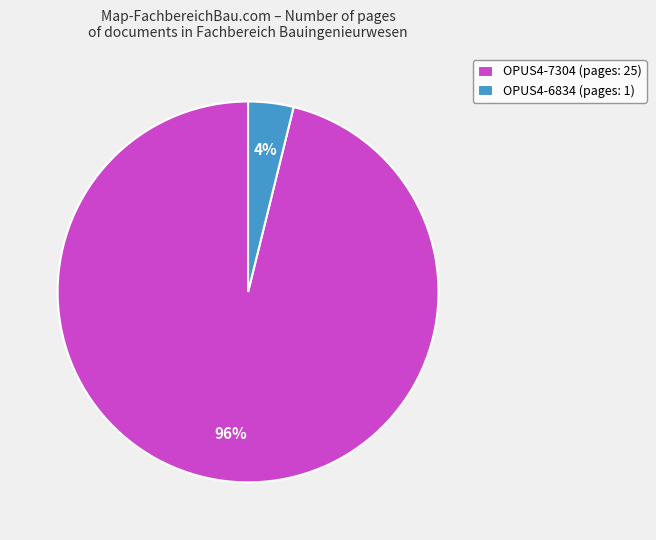

Is it true that OPUS4-7304 is 90% of the pie?

False